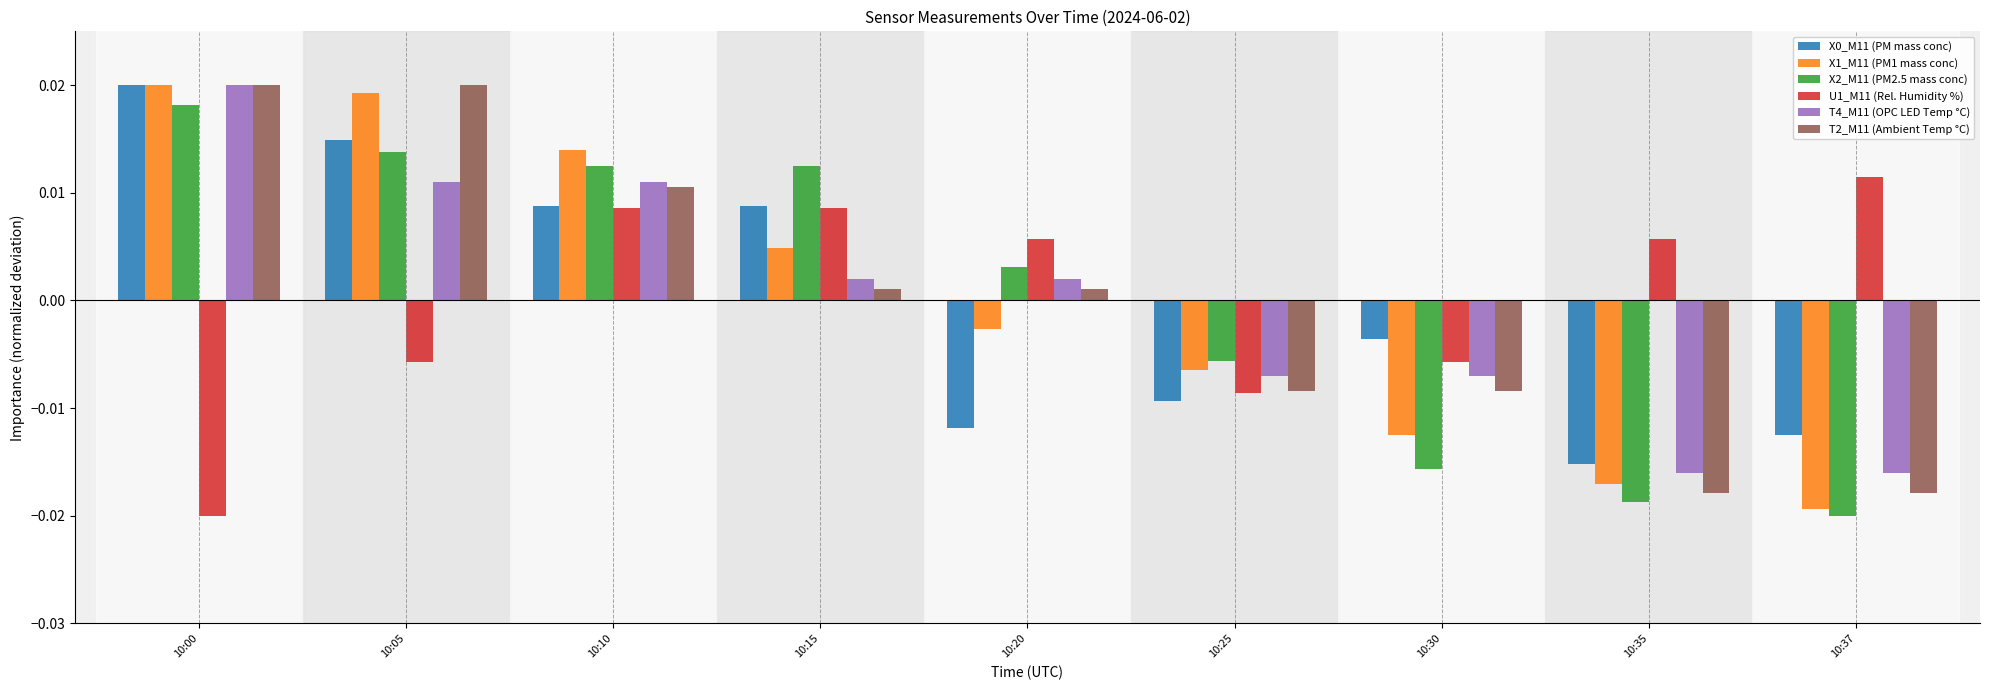

Where does the T4_M11 (OPC LED Temp °C) series first go above 0?

10:00